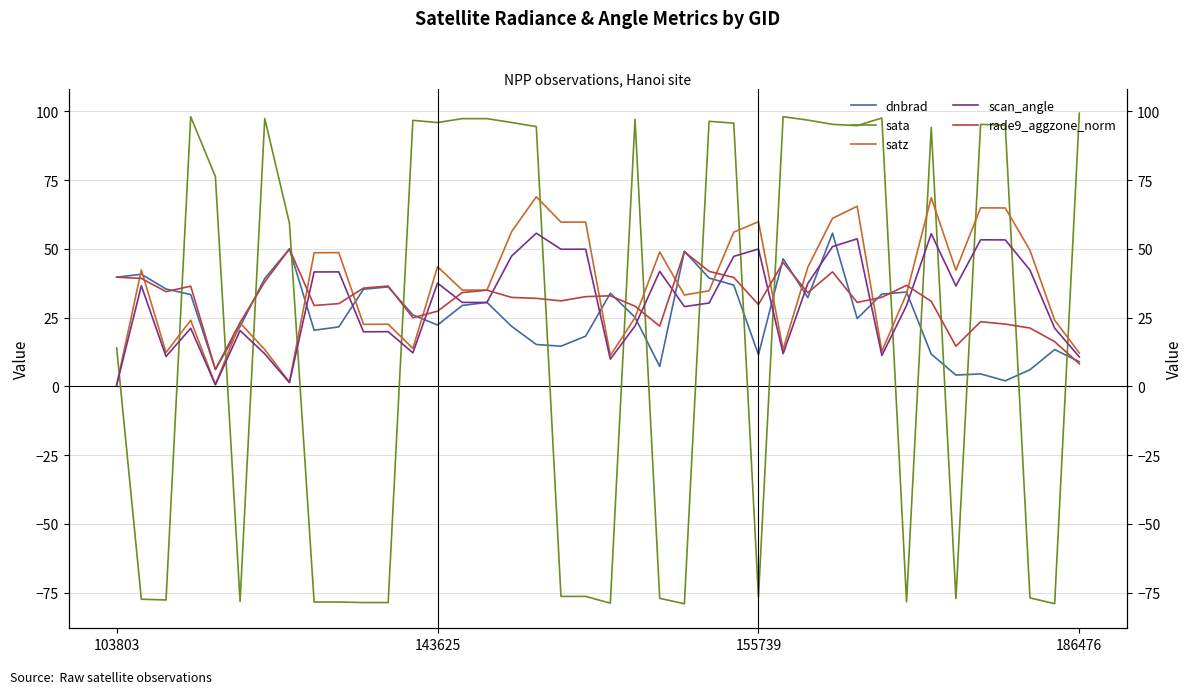

What is the value of the rade9_aggzone_norm point at the 35th from the left?

14.6